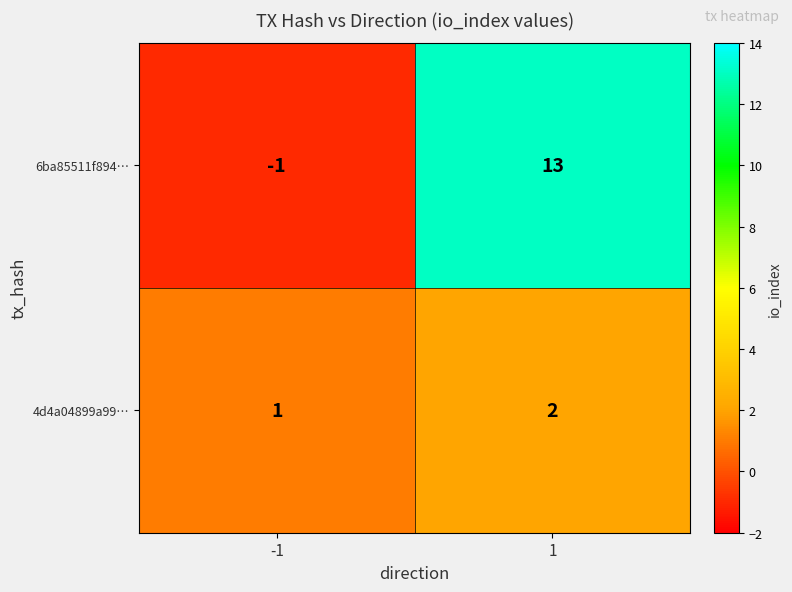

The 6ba85511f894… series shows 7 at 1. True or false?

False